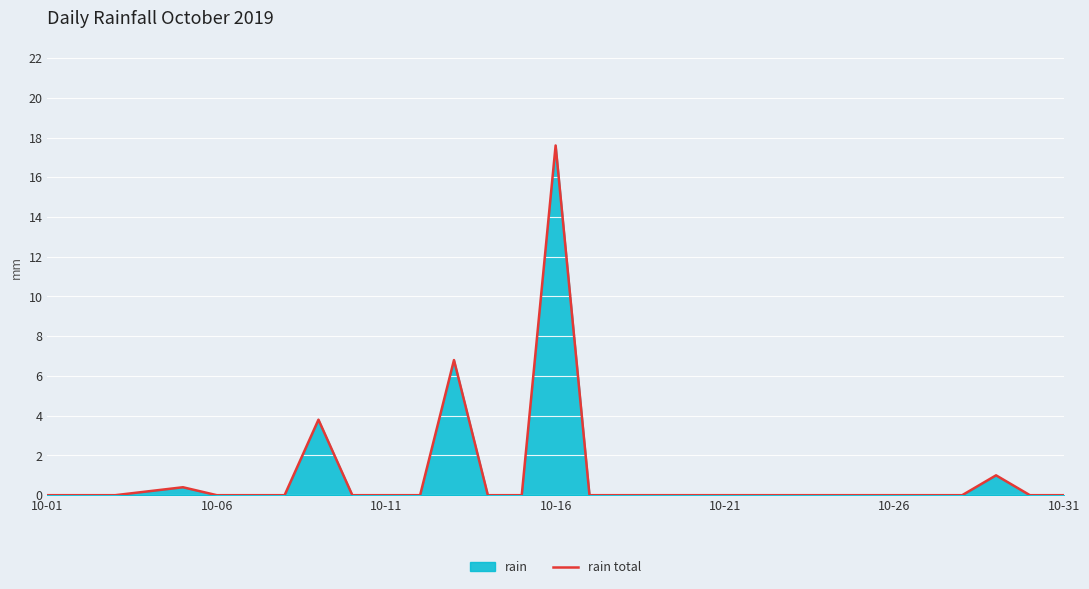

True or false: the data shows -9.3 at 10-06.

False